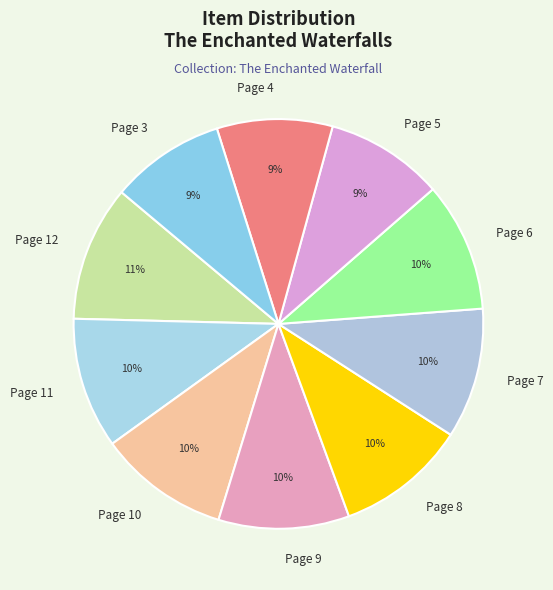

Approximately how many times larger is the value at Page 12 compared to Page 3?

1.2